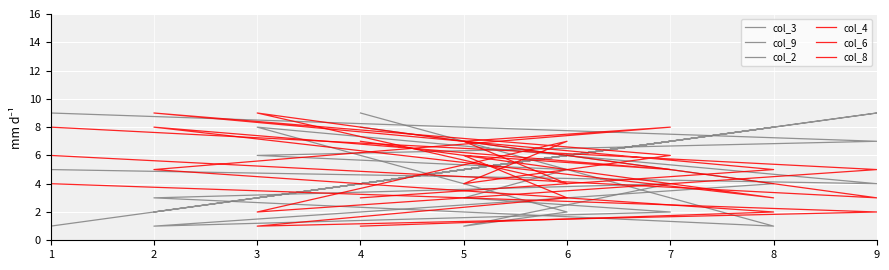

What is the difference between the highest and lowest values at 9?

7